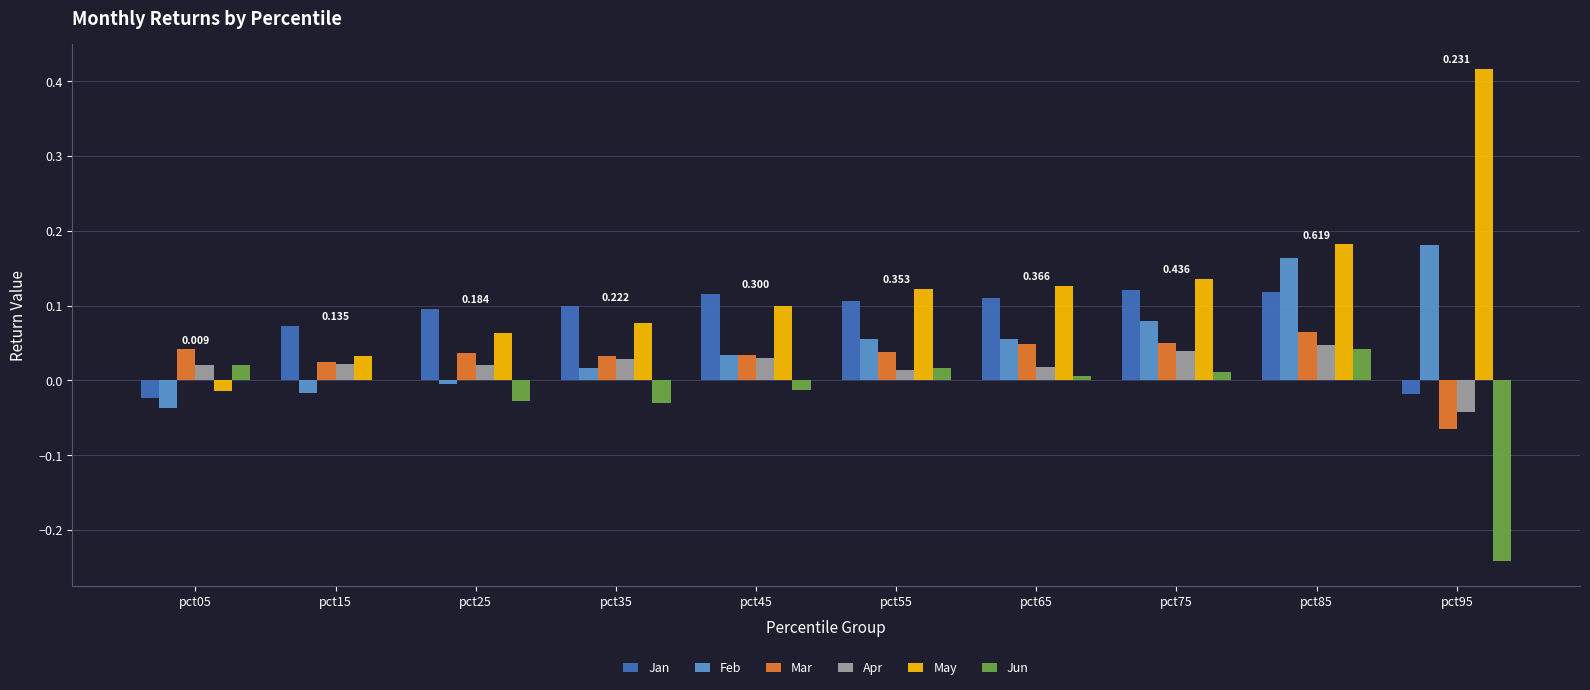

The Feb series shows 0.0 at pct35. True or false?

True